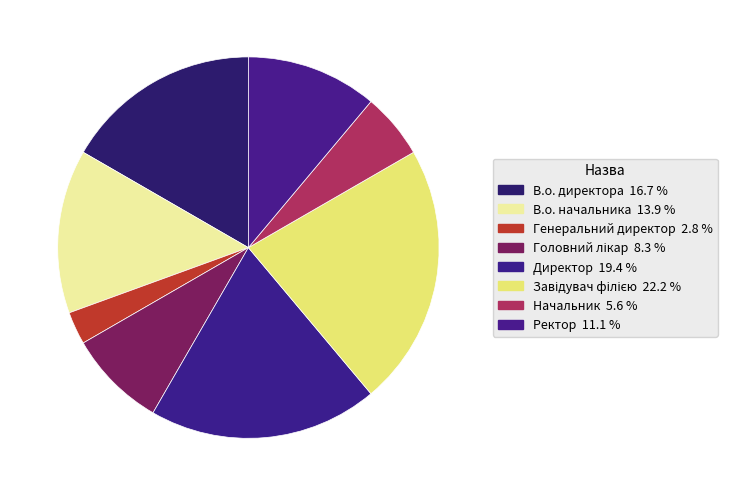

Is Завідувач філією the majority of the pie?

No